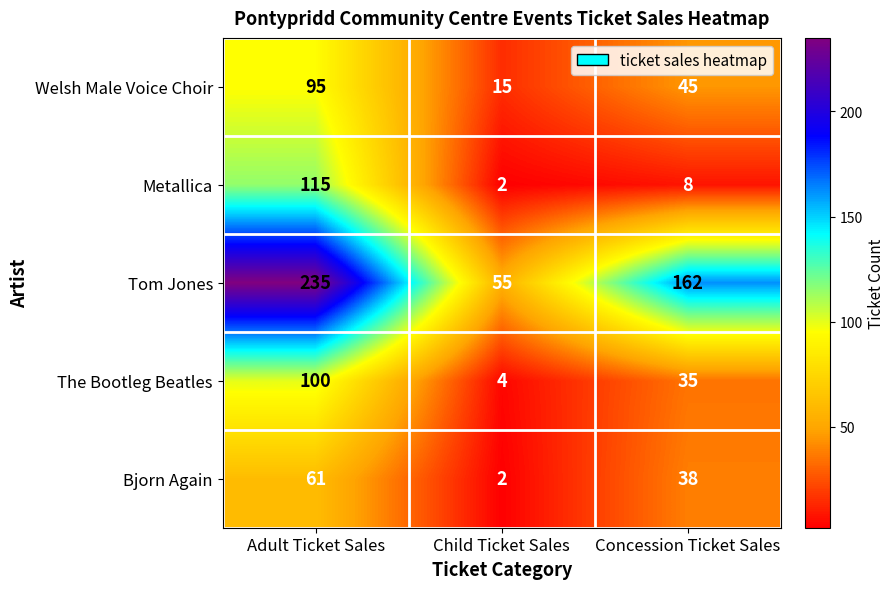

What is the total value across all series at Adult Ticket Sales?

606